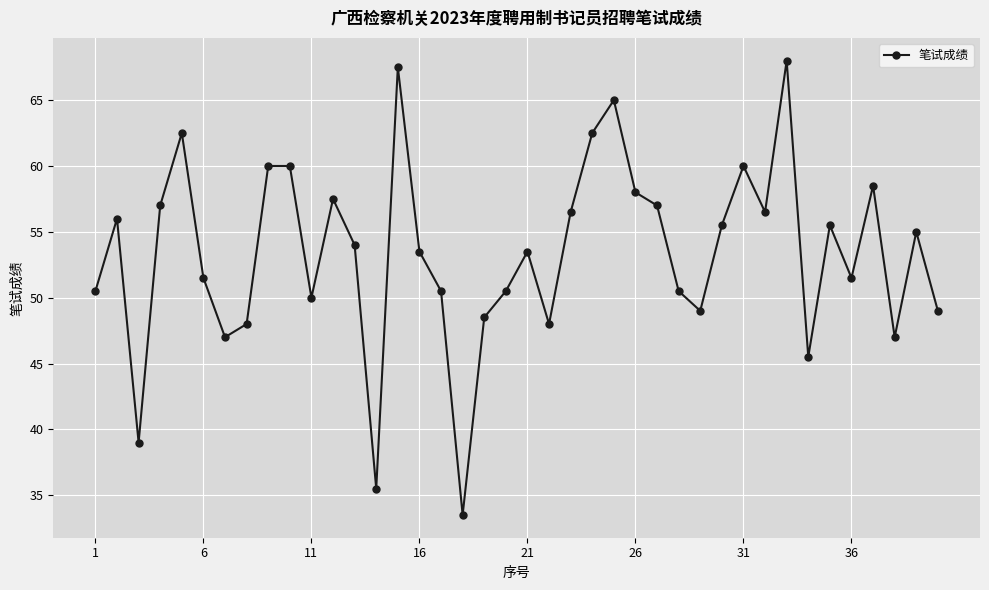

What is the minimum value shown in the chart?

33.5